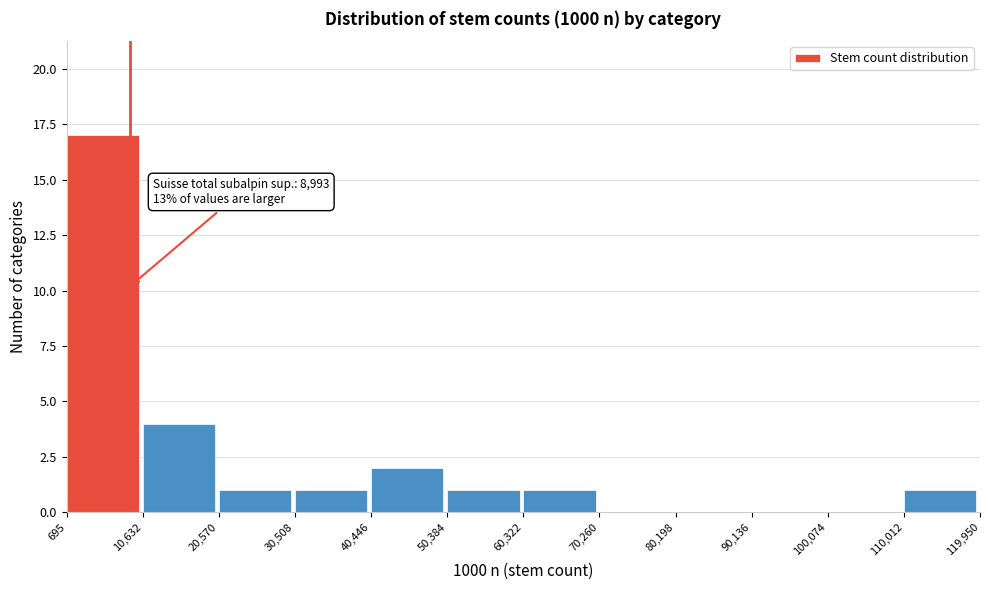

Over which range of the x-axis is the bar tallest?

695 to 10,632